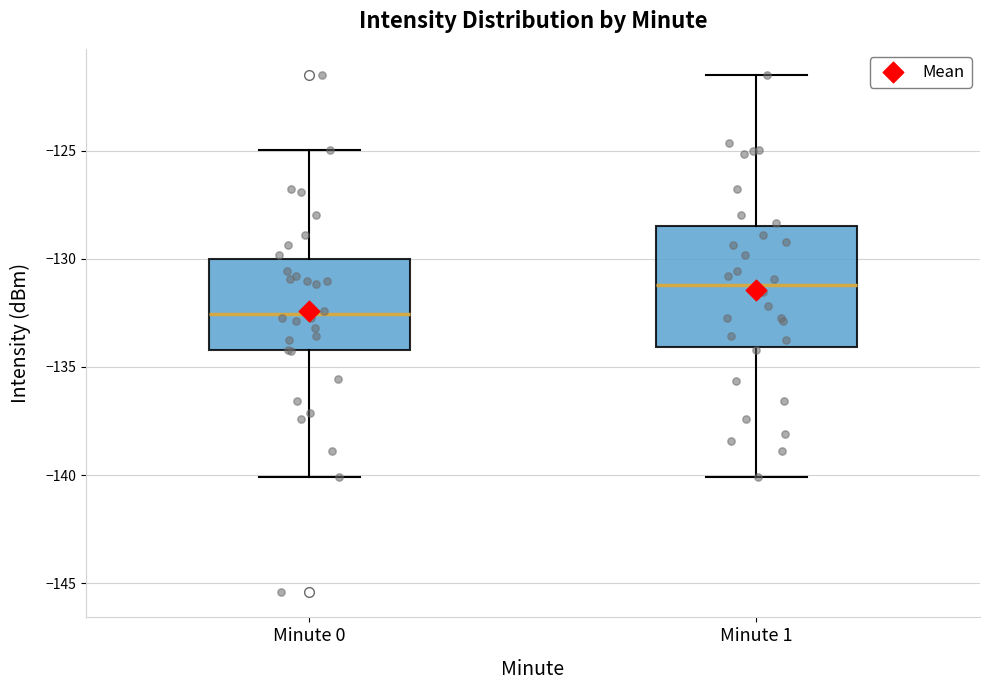

Comparing the boxes themselves (not the whiskers), which one is the tallest?

Minute 1